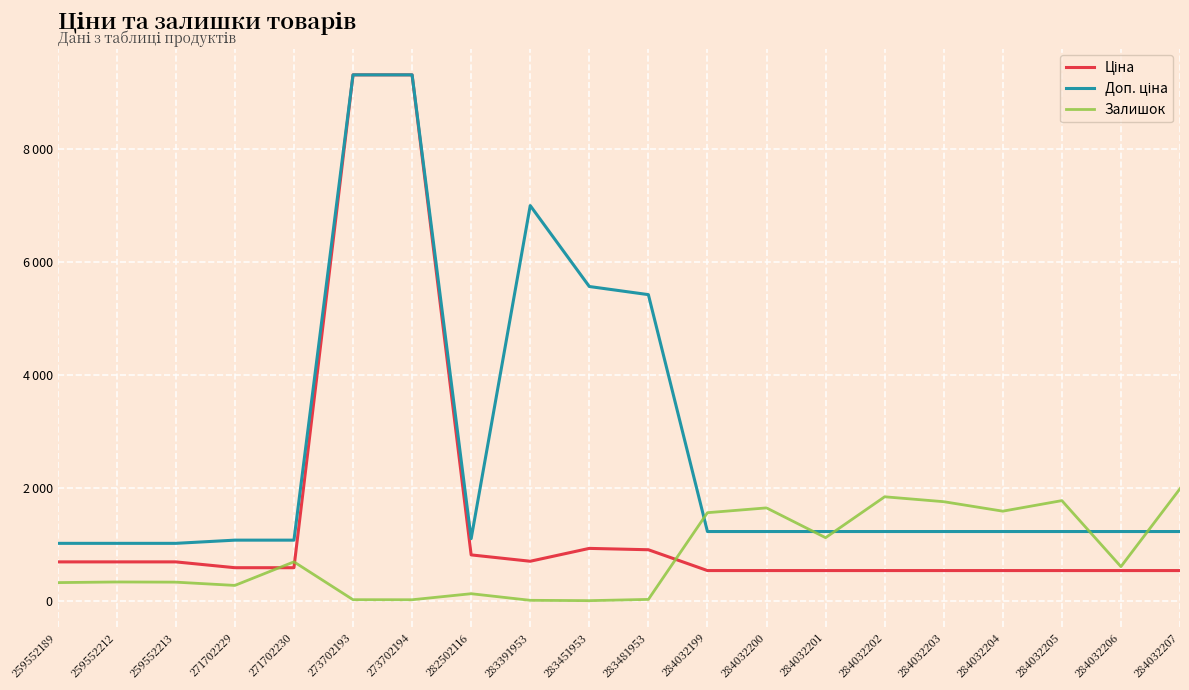

List the series in order of their peak value, highest first.

Ціна, Доп. ціна, Залишок